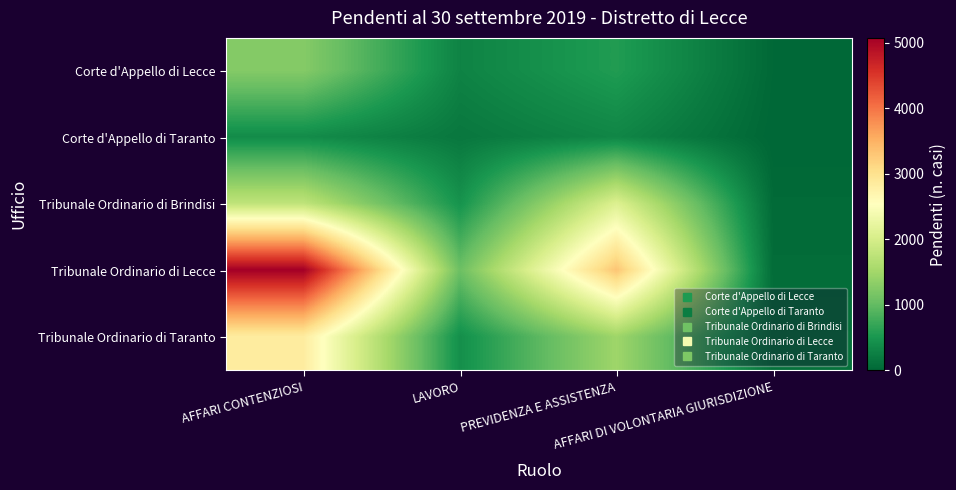

Reading left to right, extract all data points from this chart.

Corte d'Appello di Lecce: AFFARI CONTENZIOSI=1268	LAVORO=295	PREVIDENZA E ASSISTENZA=566	AFFARI DI VOLONTARIA GIURISDIZIONE=19
Corte d'Appello di Taranto: AFFARI CONTENZIOSI=389	LAVORO=177	PREVIDENZA E ASSISTENZA=327	AFFARI DI VOLONTARIA GIURISDIZIONE=0
Tribunale Ordinario di Brindisi: AFFARI CONTENZIOSI=1775	LAVORO=464	PREVIDENZA E ASSISTENZA=2090	AFFARI DI VOLONTARIA GIURISDIZIONE=44
Tribunale Ordinario di Lecce: AFFARI CONTENZIOSI=5078	LAVORO=1075	PREVIDENZA E ASSISTENZA=3317	AFFARI DI VOLONTARIA GIURISDIZIONE=64
Tribunale Ordinario di Taranto: AFFARI CONTENZIOSI=2842	LAVORO=420	PREVIDENZA E ASSISTENZA=1473	AFFARI DI VOLONTARIA GIURISDIZIONE=102